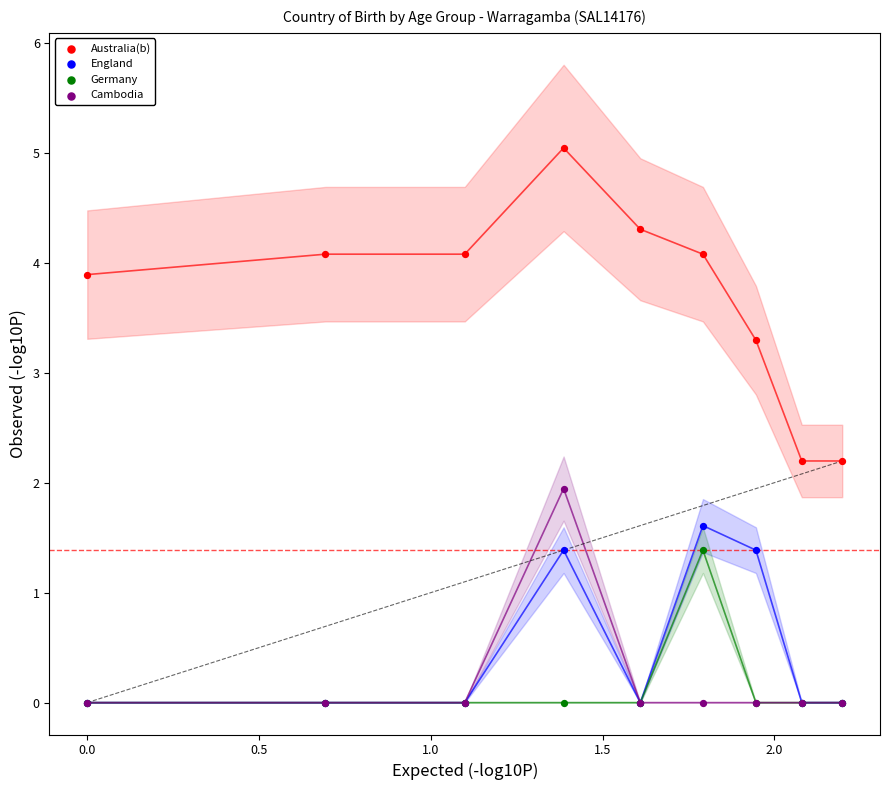

What are all the series names shown in the legend?

Australia(b), England, Germany, Cambodia